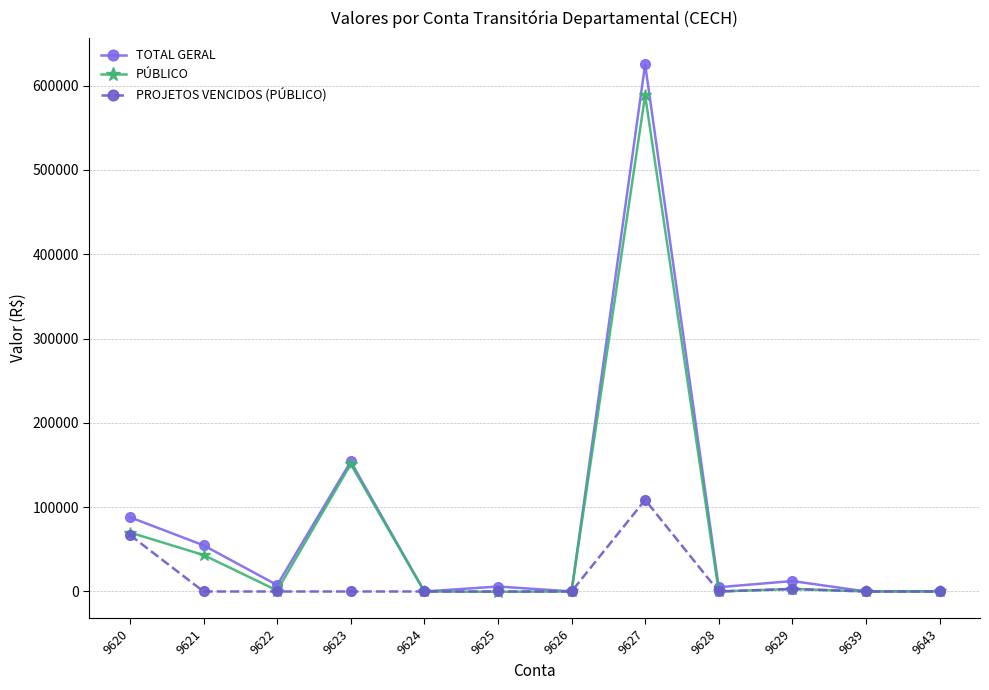

What is the difference between the TOTAL GERAL values at 9620 and 9629?

75698.9